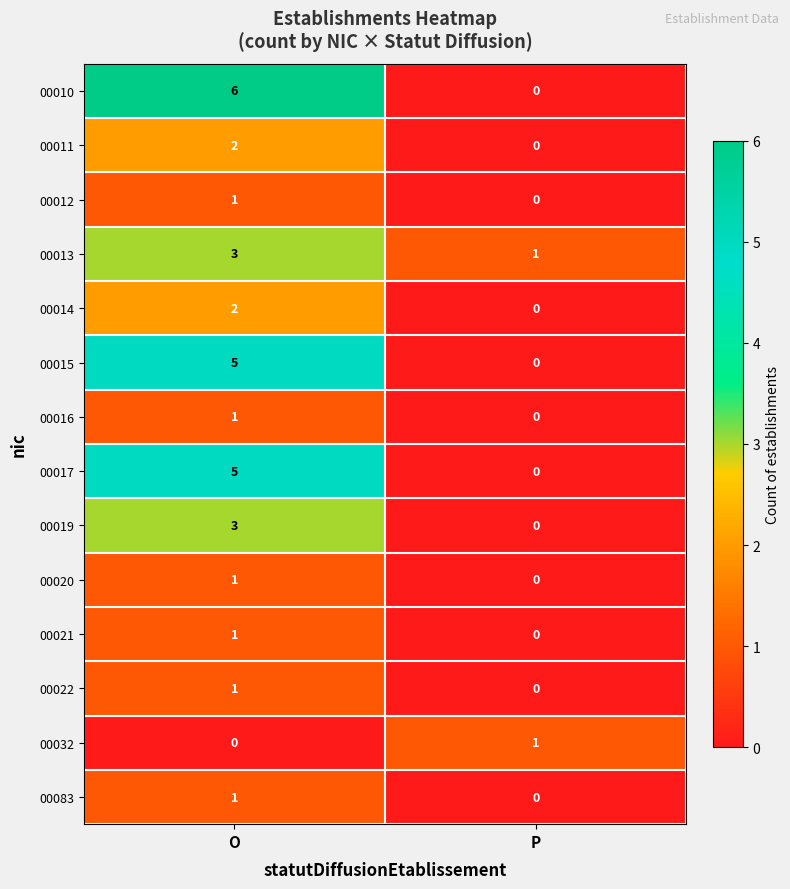

At which category is the sum across all series the highest?

O